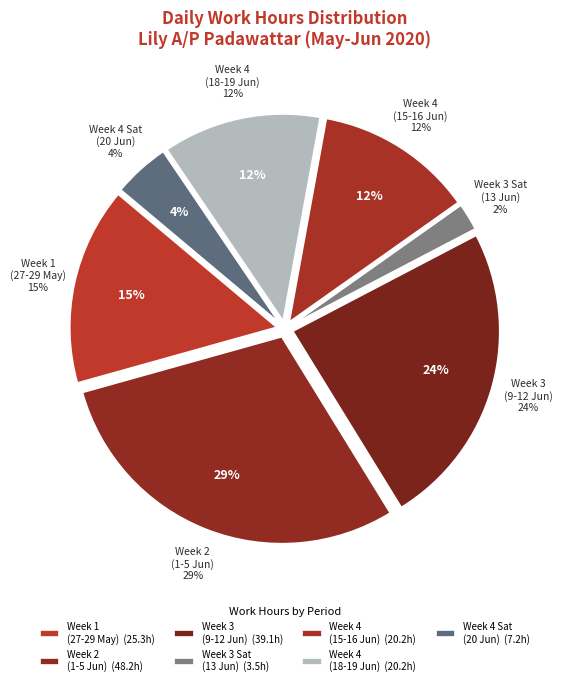

Is 20-Sat the majority of the pie?

No